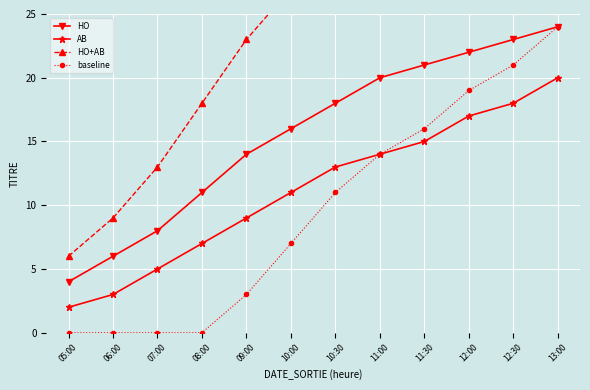

Where does the baseline series first go above 11?

11:00